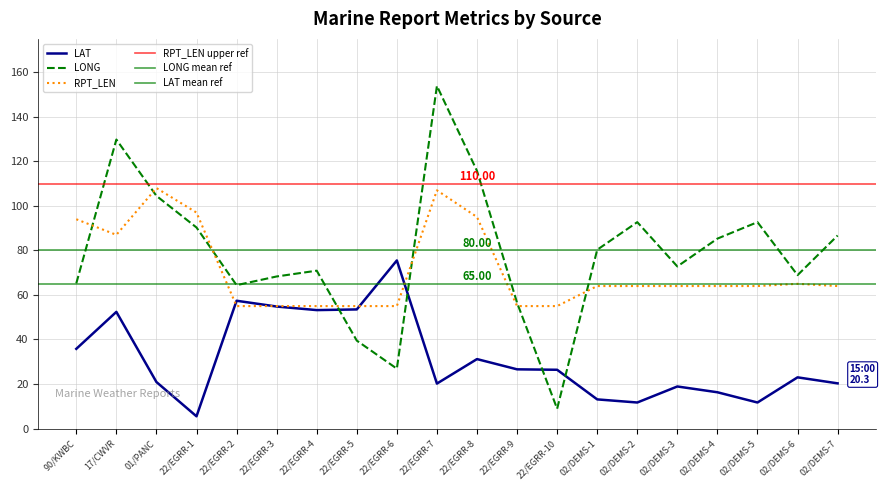

Where do RPT_LEN and LAT first cross each other?

22/EGRR-1 and 22/EGRR-2